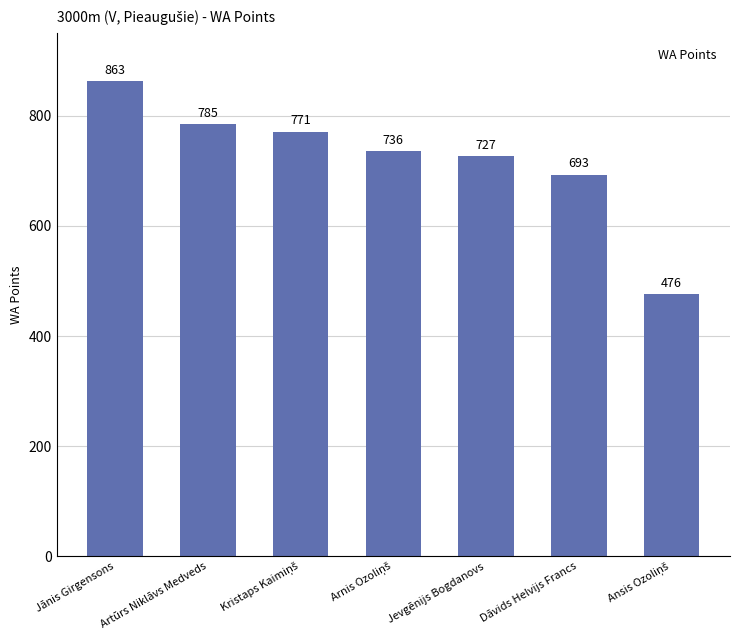

The value at Jevgēnijs Bogdanovs is 217. True or false?

False